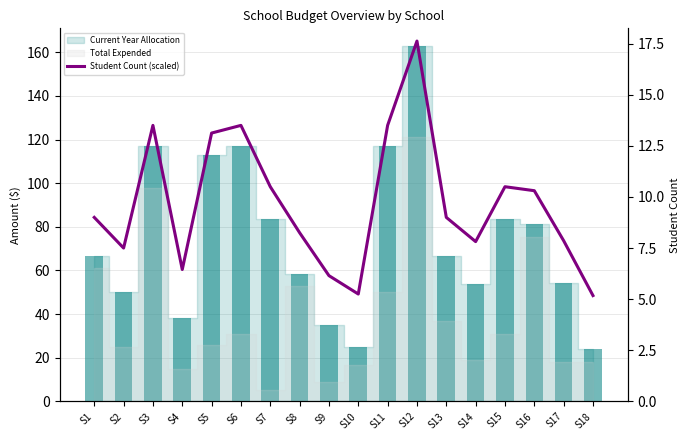

At how many categories does at least one series exceed 104?

5